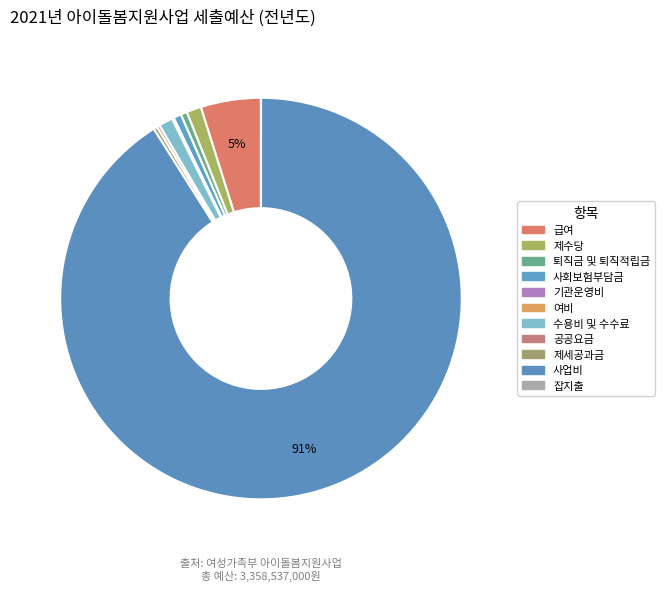

What is the change in value from 퇴직금 및 퇴직적립금 to 사회보험부담금?

+4066000